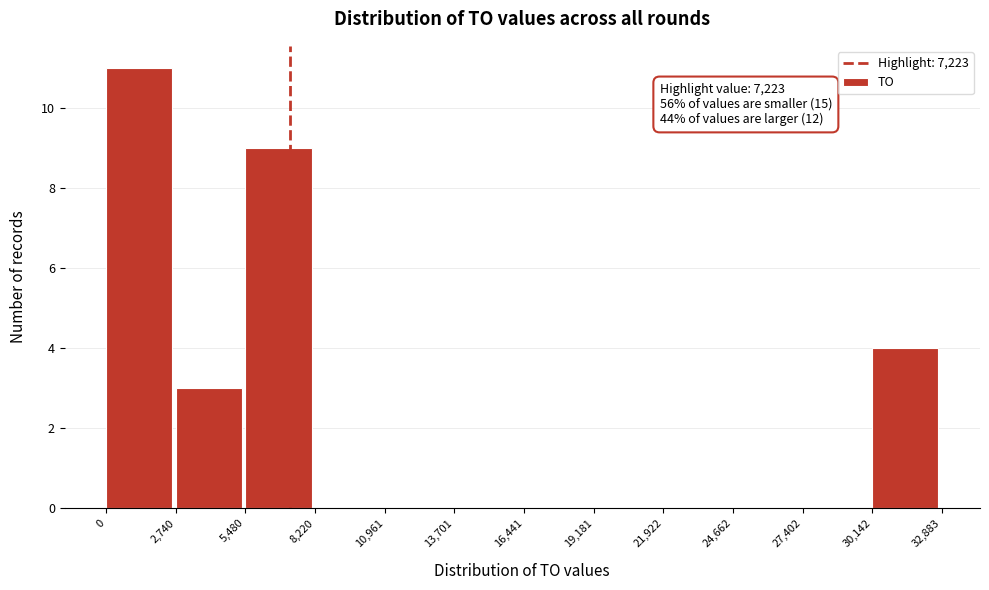

Over which range of the x-axis is the bar tallest?

0 to 2,740